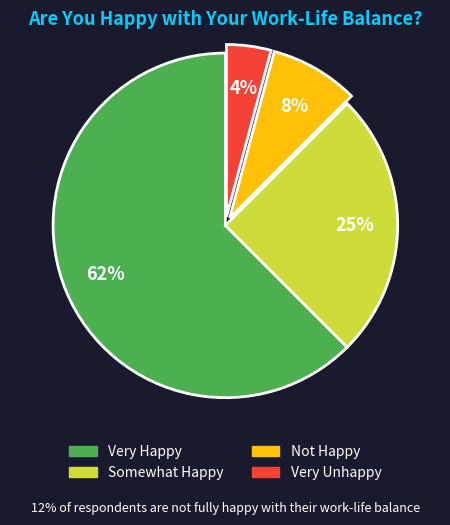

What is the ratio of the value at Very Unhappy to the value at Not Happy?

0.5